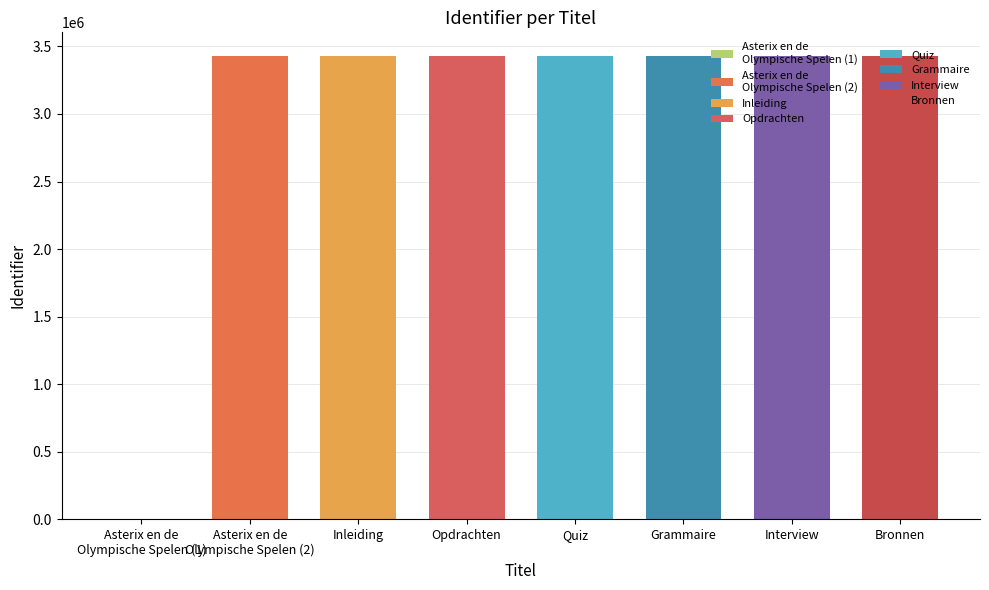

The value at Asterix en de
Olympische Spelen (1) is 1720165. True or false?

False